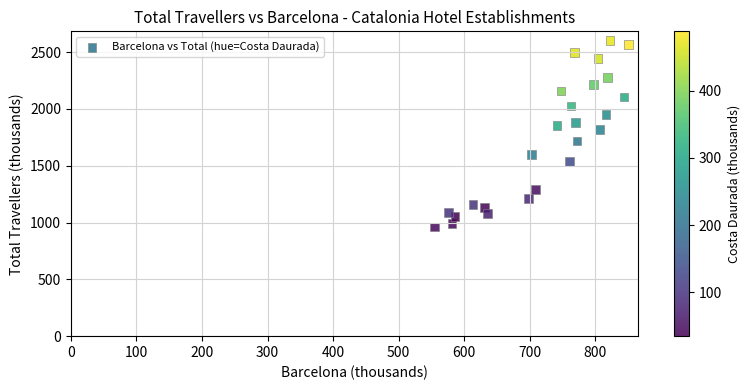

What is the range of X values (max minus min)?

296.1